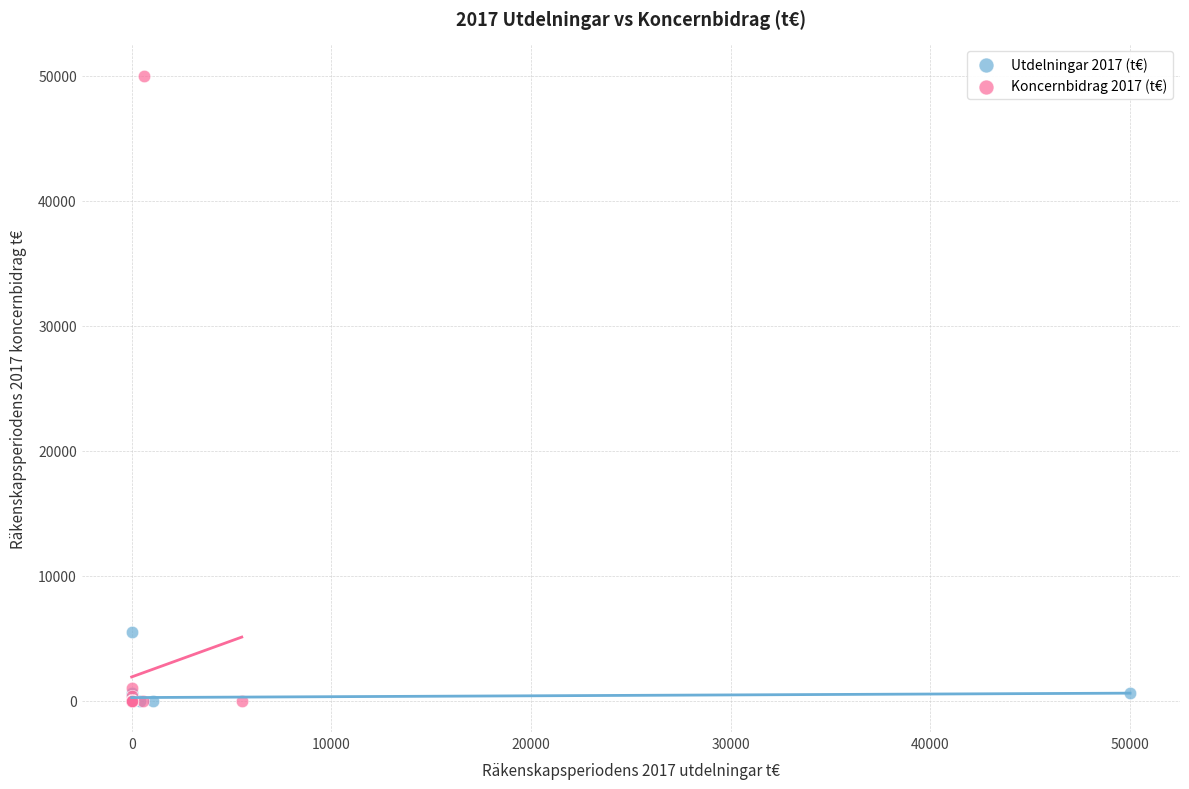

Which series has the widest spread of Y values?

Koncernbidrag 2017 (t€)